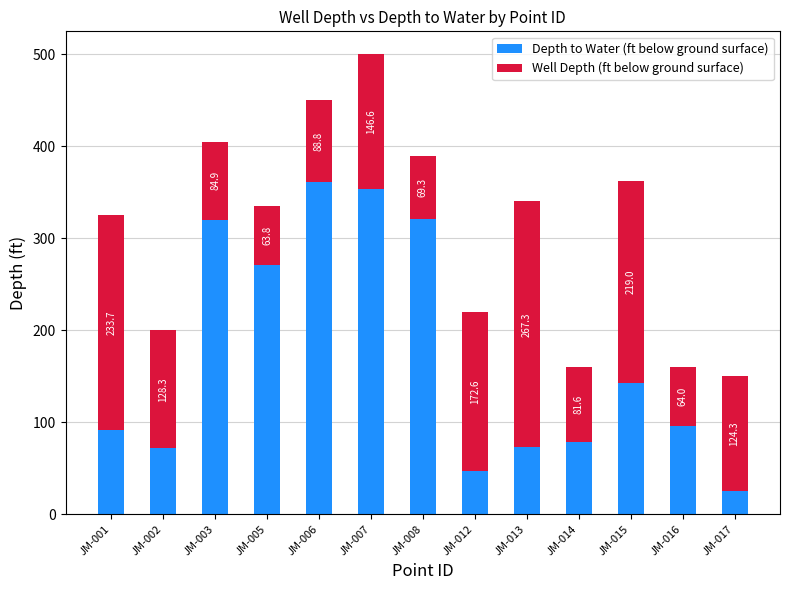

True or false: Depth to Water (ft below ground surface) has a value of 79.6 at JM-006.

False